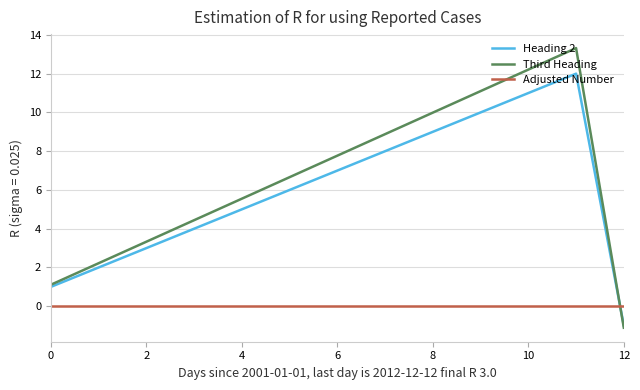

Which series ends up on top after the final intersection of Third Heading and Adjusted Number?

Adjusted Number